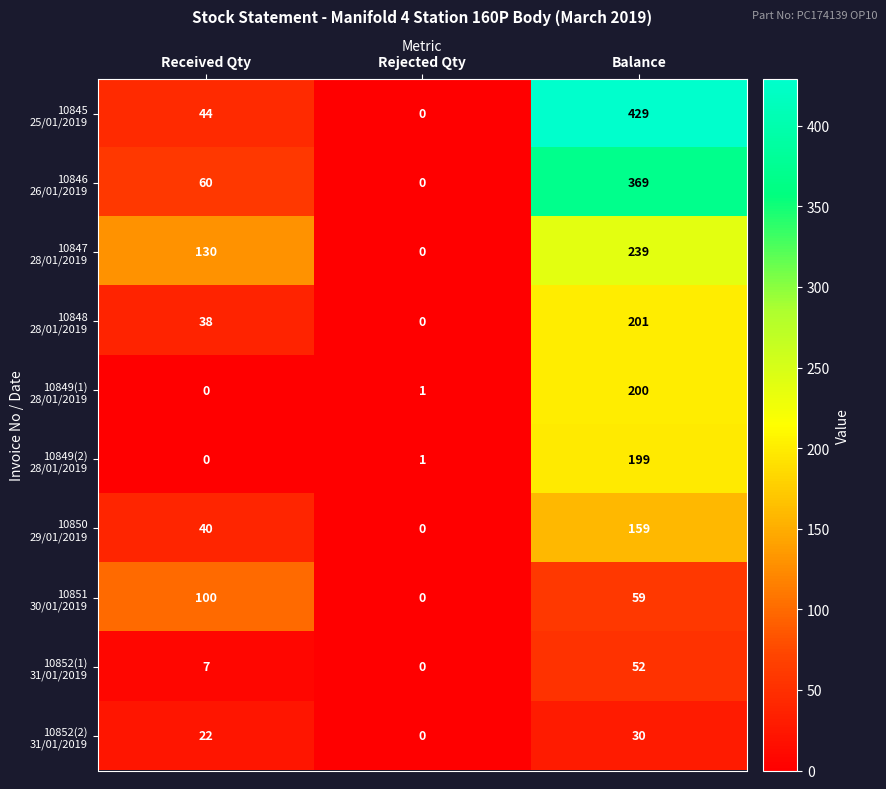

Which label corresponds to the largest value in the chart?

Balance